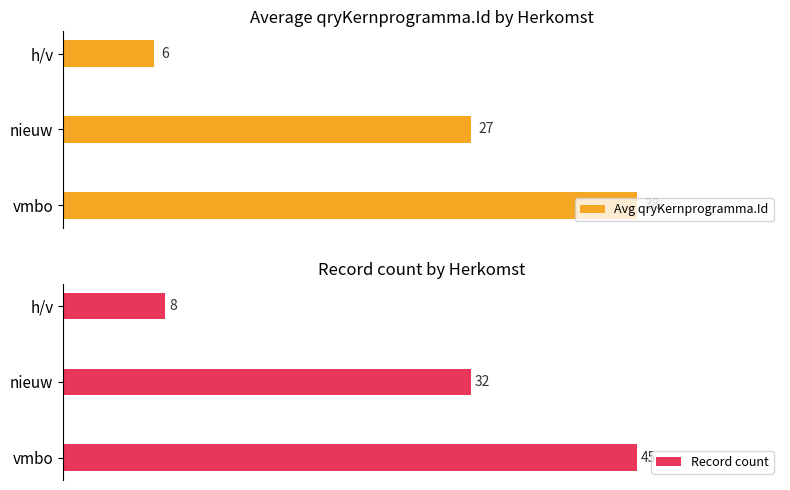

Reading left to right, extract all data points from this chart.

Avg qryKernprogramma.Id: 38	27	6
Record count: 45	32	8